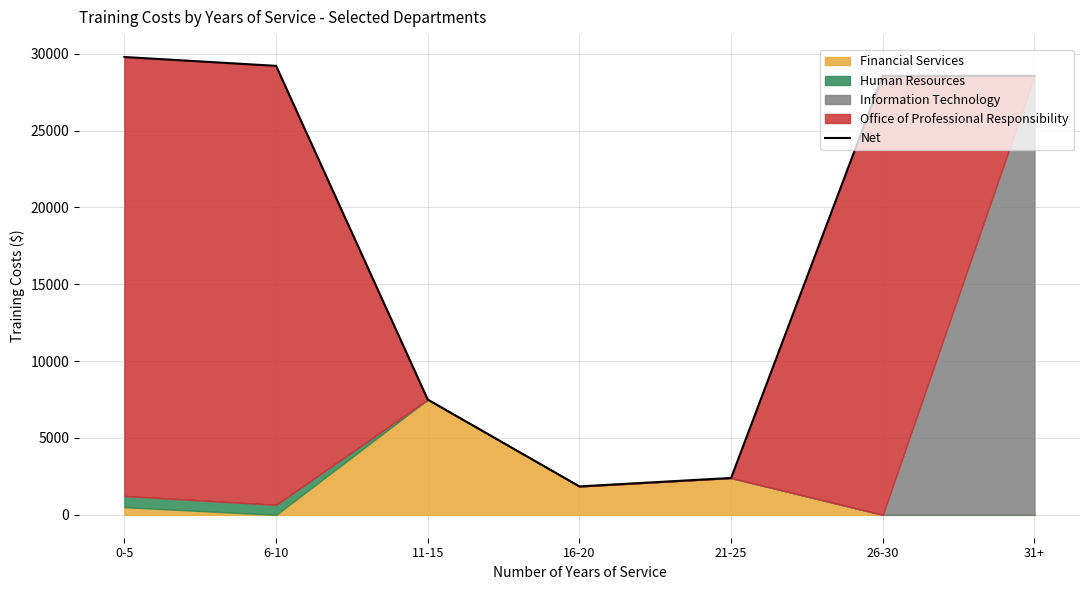

Where is the first local minimum?

16-20